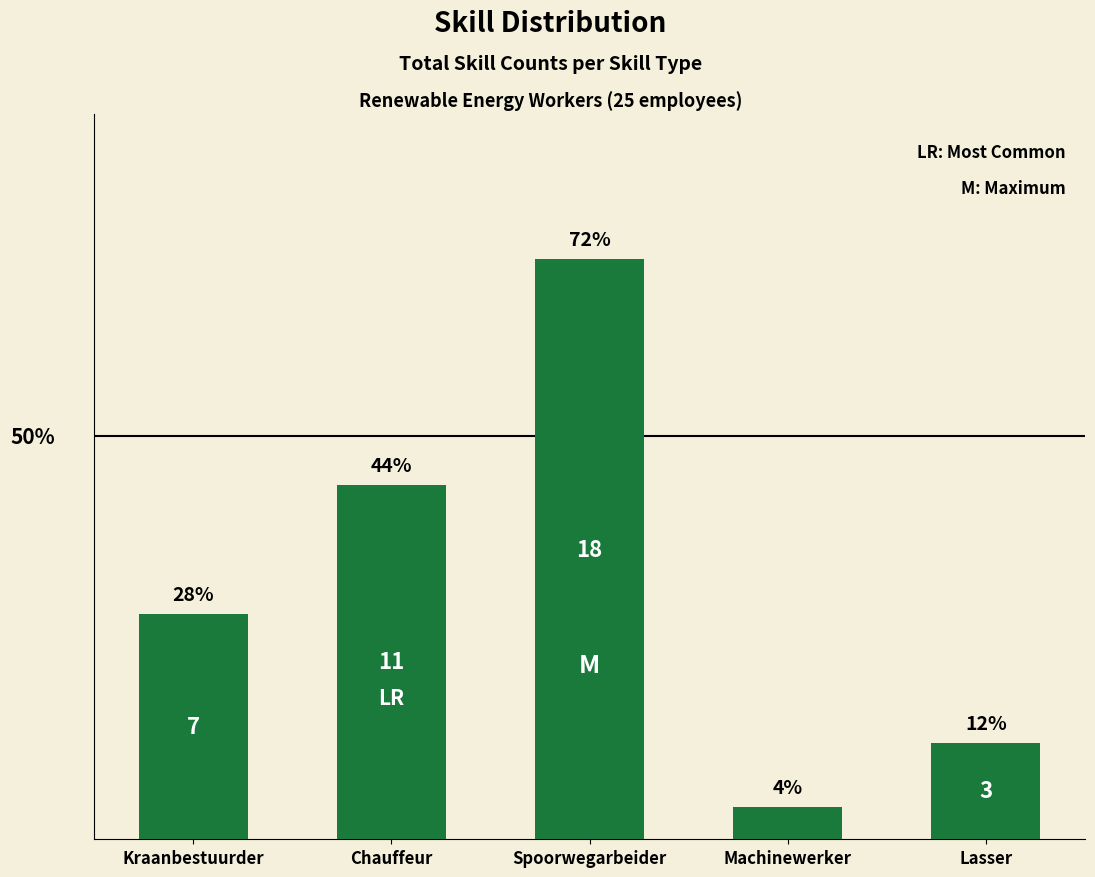

Which has a higher value, Chauffeur or Lasser?

Chauffeur